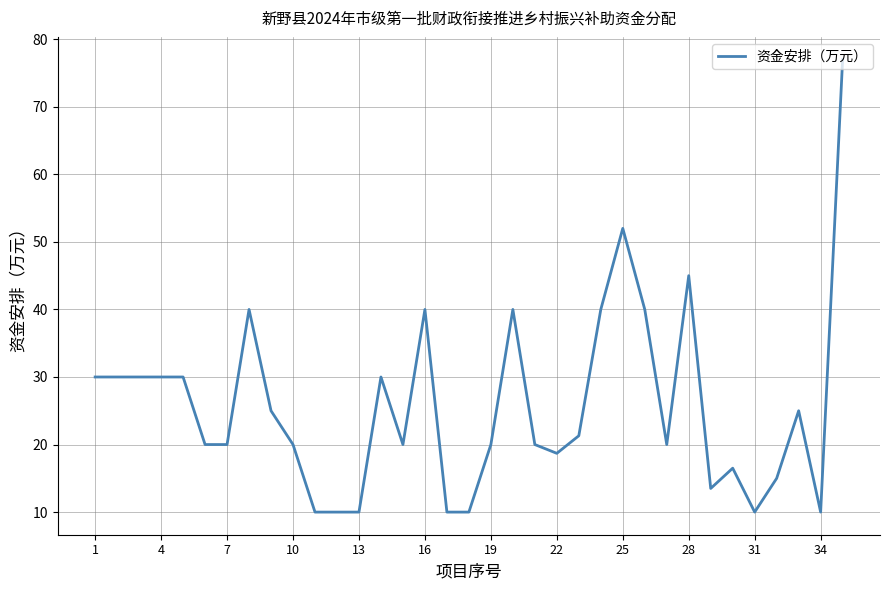

What is the difference between the maximum and minimum values?

67.0